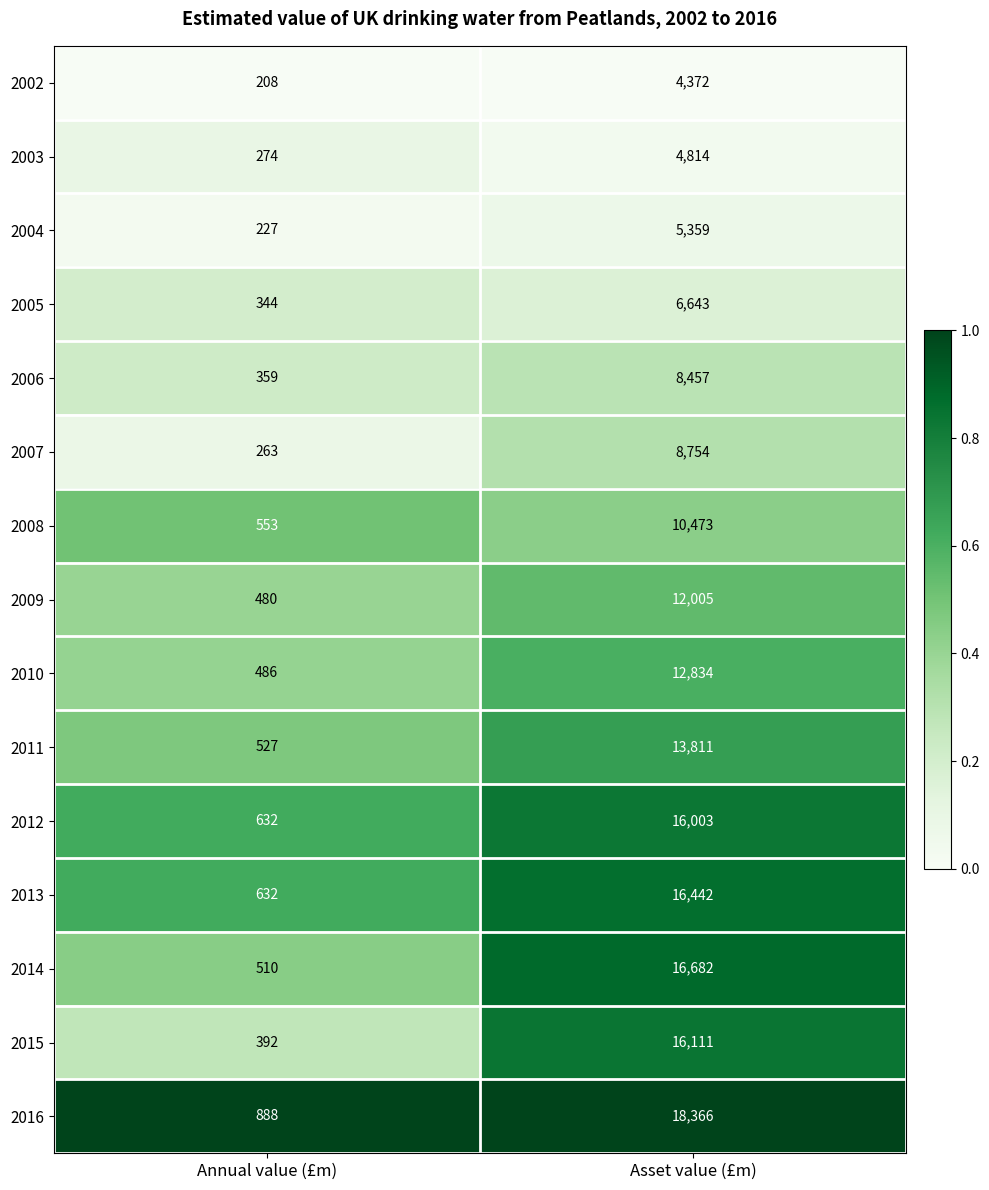

Which label corresponds to the largest value in the chart?

Asset value (£m)